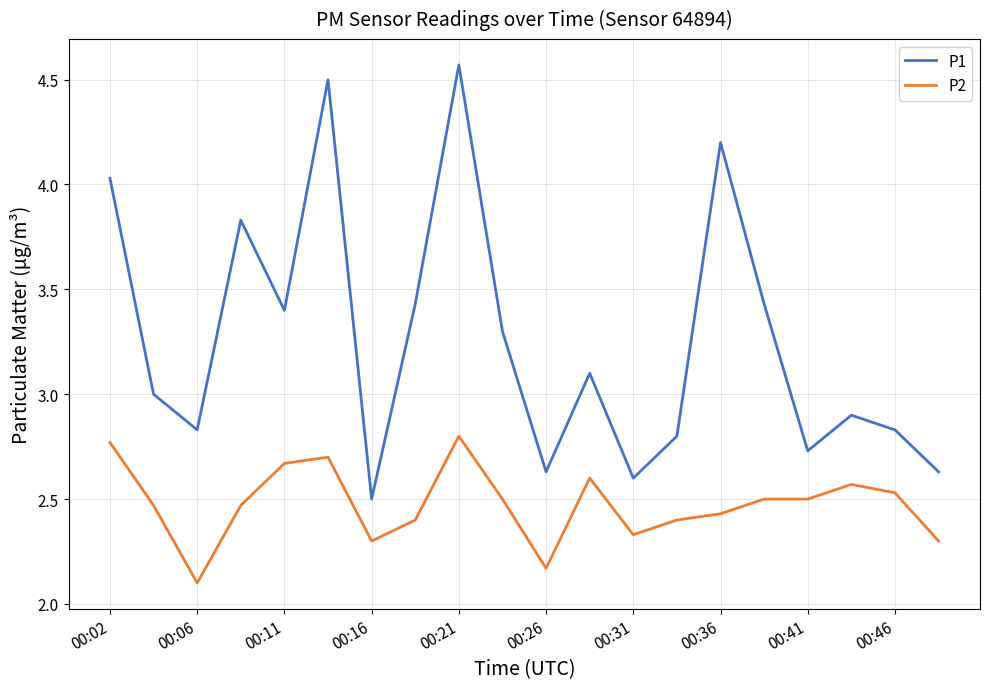

Which series has the largest range (max minus min)?

P1